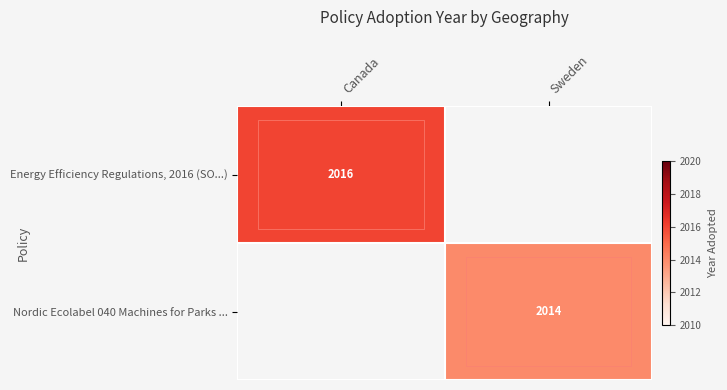

At how many categories does at least one series exceed 2014?

1